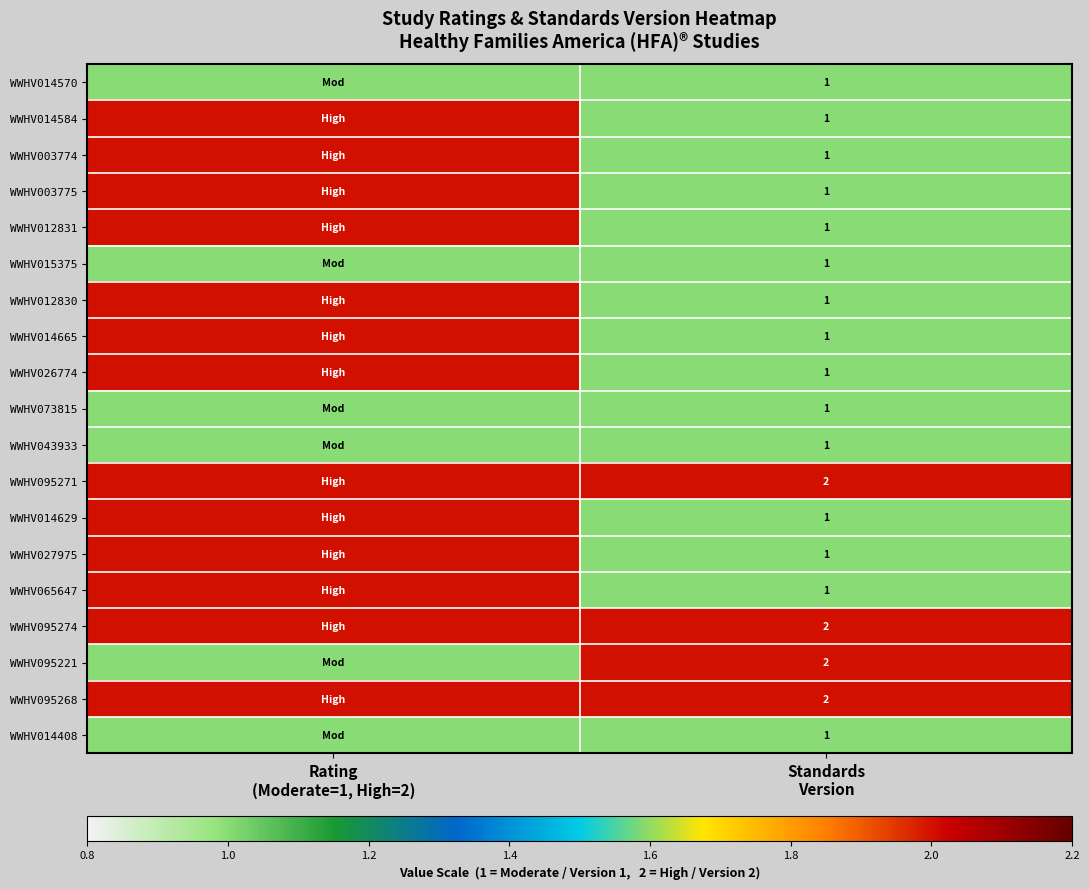

What is the sum of the WWHV073815 values at Rating (Moderate=1, High=2) and Standards Version?

2